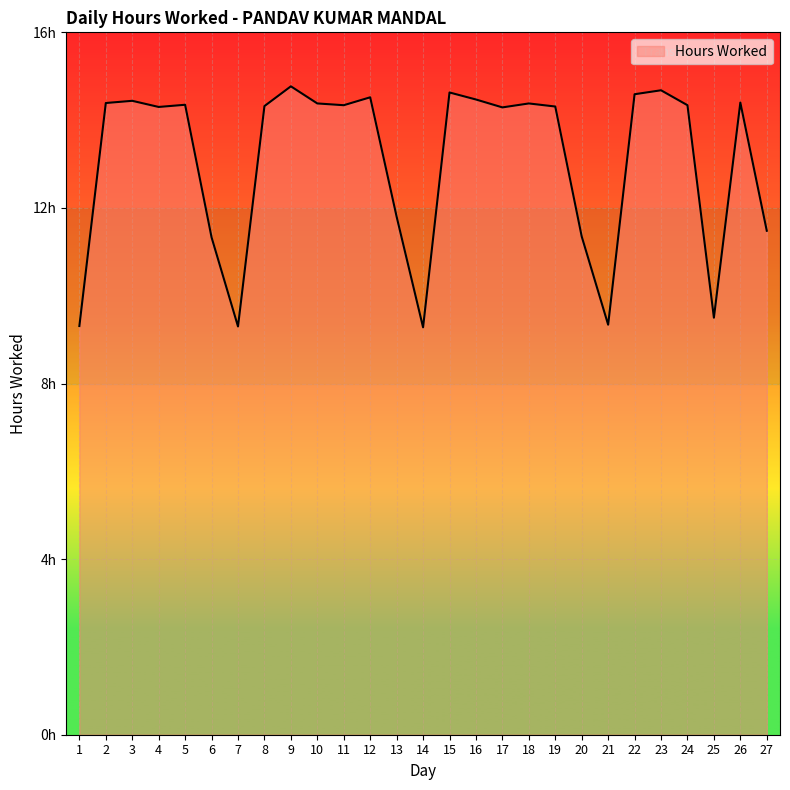

How many points are higher than both their immediate neighbors (excluding endpoints)?

8